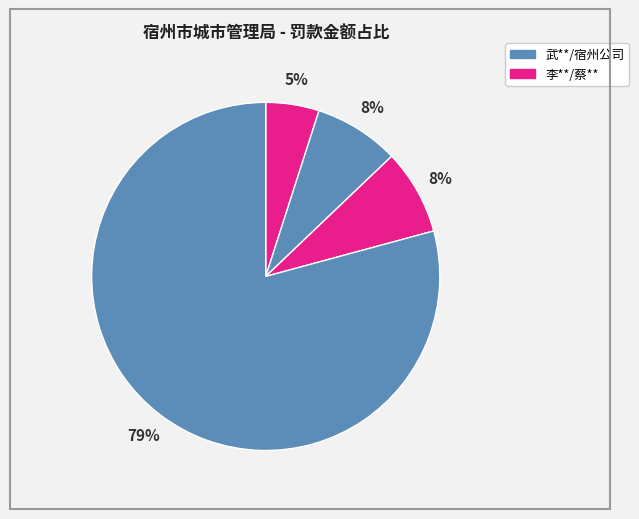

Does any single category account for the majority?

Yes